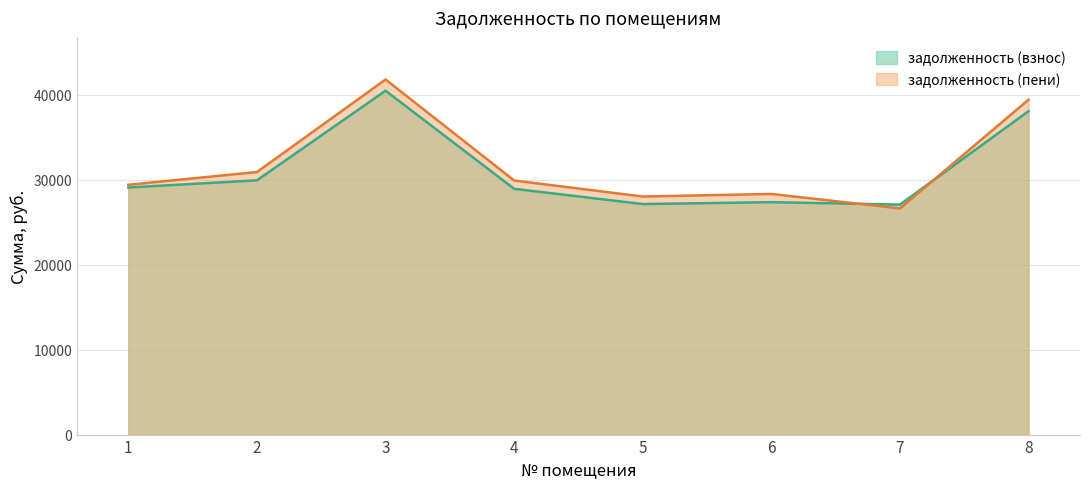

At which category is the sum across all series the highest?

3